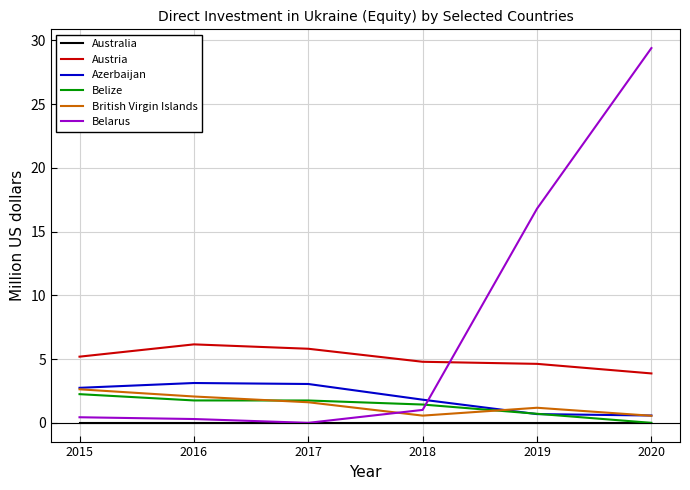

Where is the first local minimum for British Virgin Islands?

2018